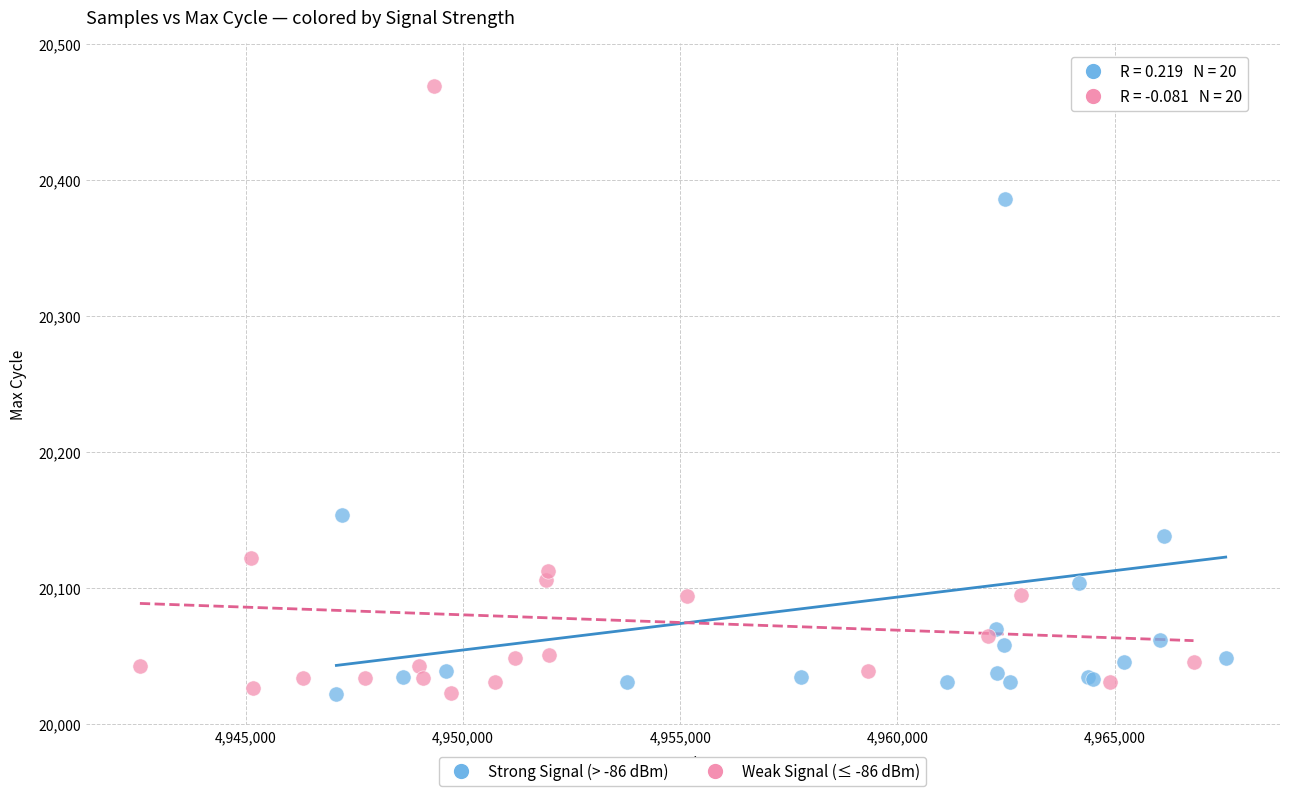

Which series contains the highest Y value?

Strong Signal (> -86 dBm)